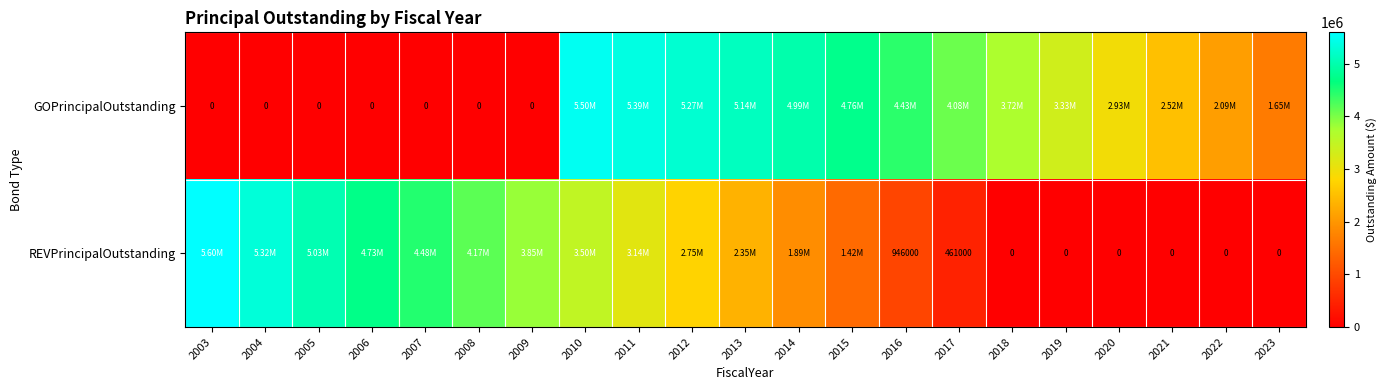

True or false: GOPrincipalOutstanding has a value of 0.0 at 2003.

True